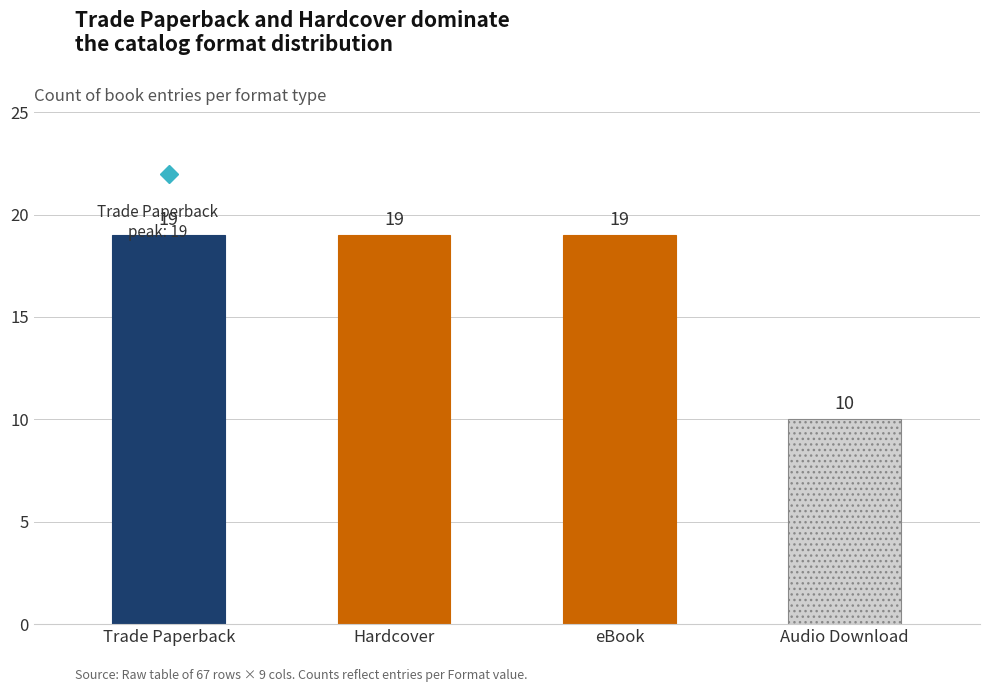

What is the sum of all values?

67